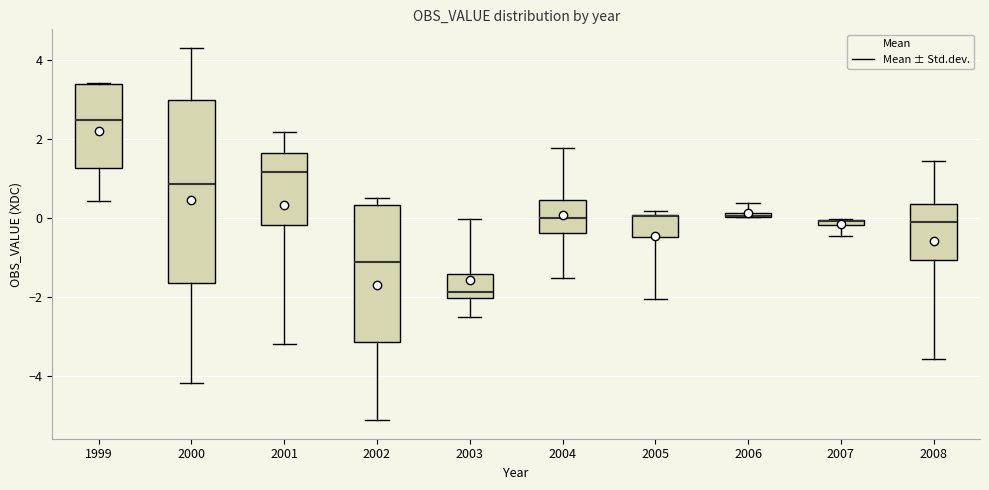

Which box is the tallest, from its lower edge to its upper edge?

2000